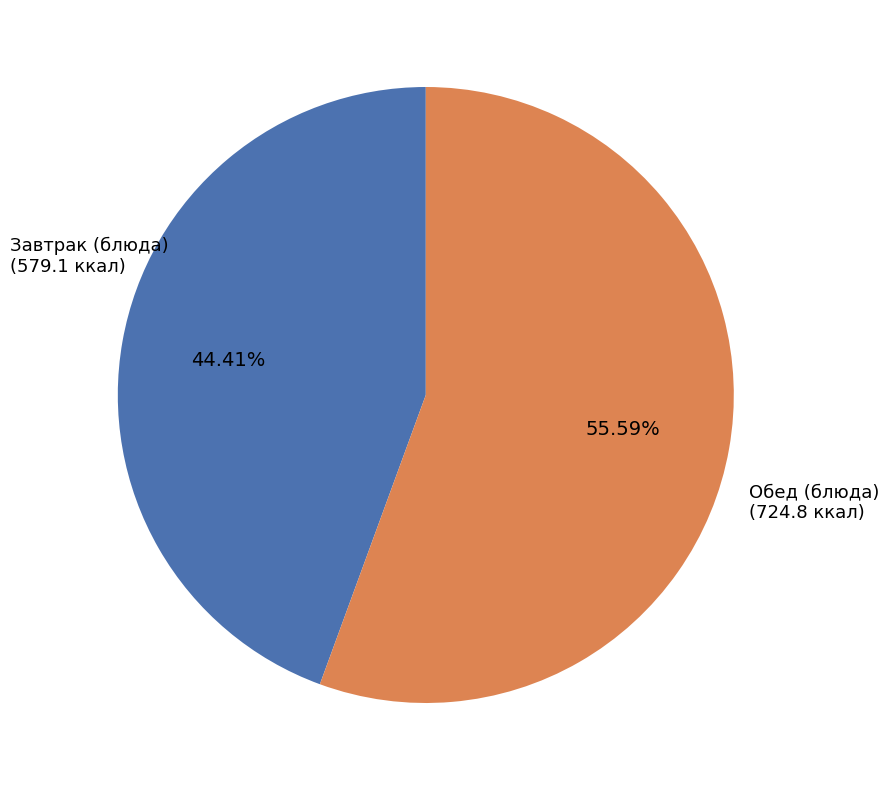

Does any single category account for the majority?

Yes